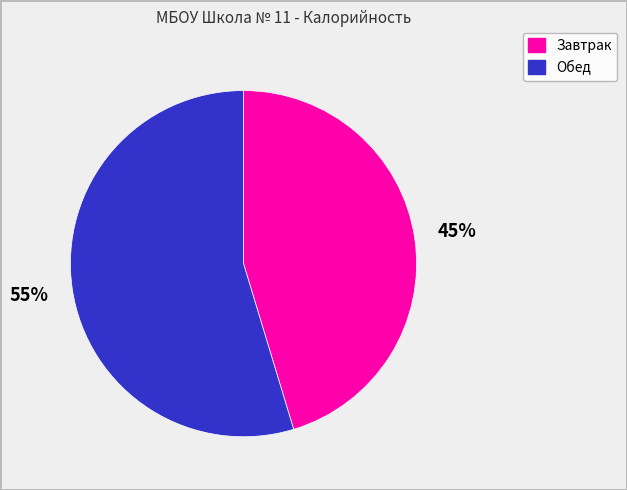

Is it true that Обед is 46% of the pie?

False